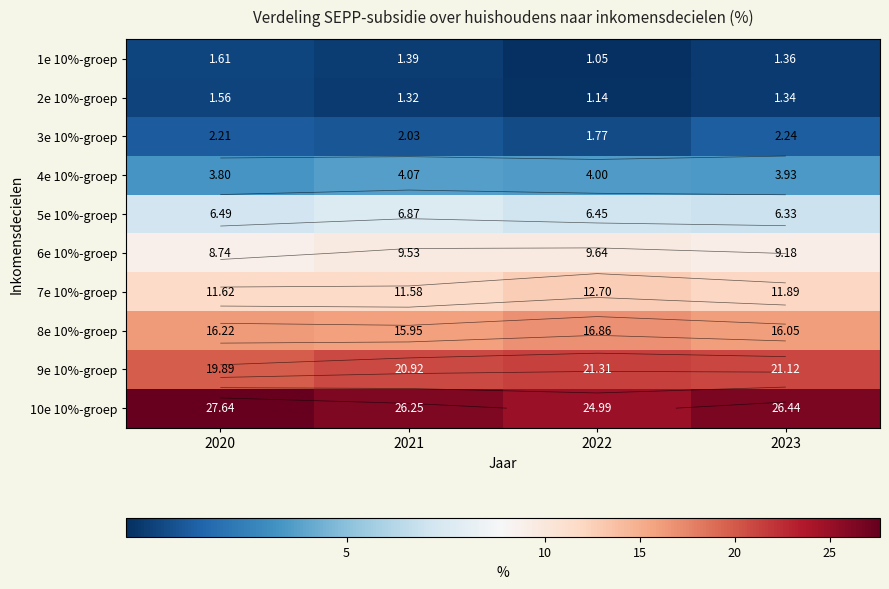

What is the maximum value for 6e 10%-groep?

9.6